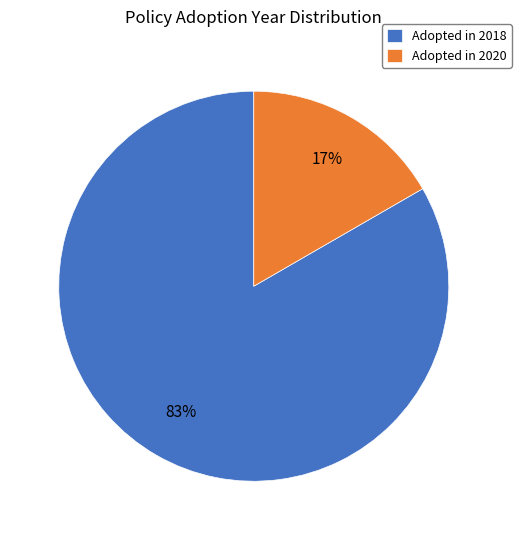

What percentage is the Adopted in 2018 slice, to the nearest percent?

83%